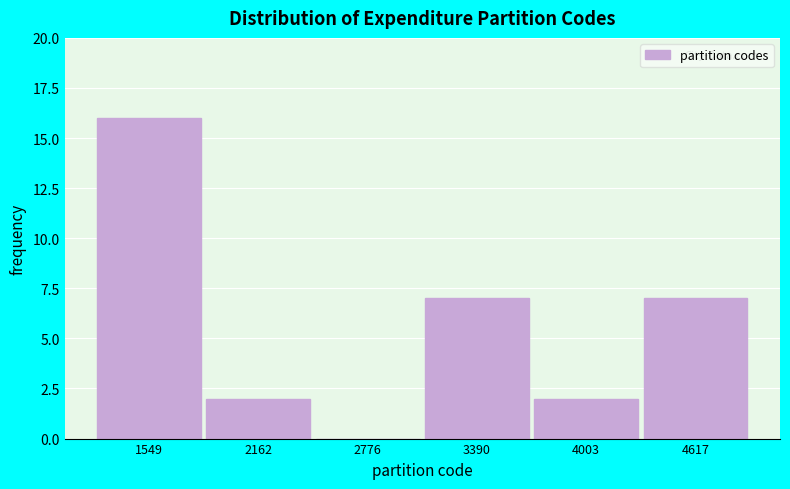

Reading left to right, extract all data points from this chart.

1549=16	2162=2	2776=0	3390=7	4003=2	4617=7